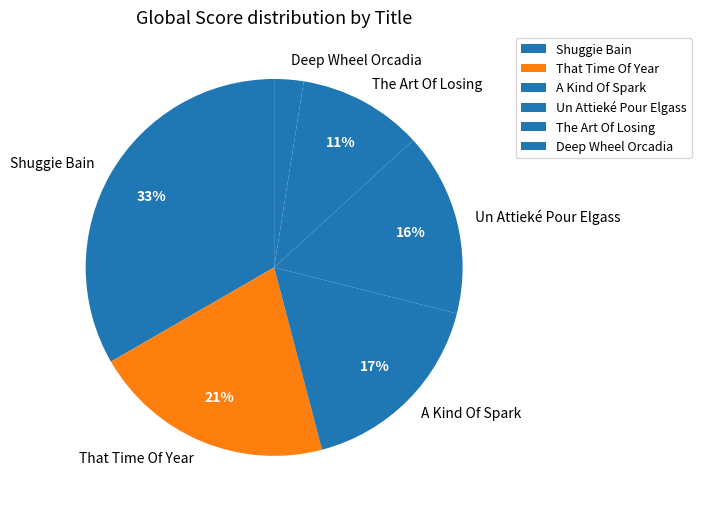

To the nearest percent, what is the difference between the Shuggie Bain and A Kind Of Spark slice percentages?

16%